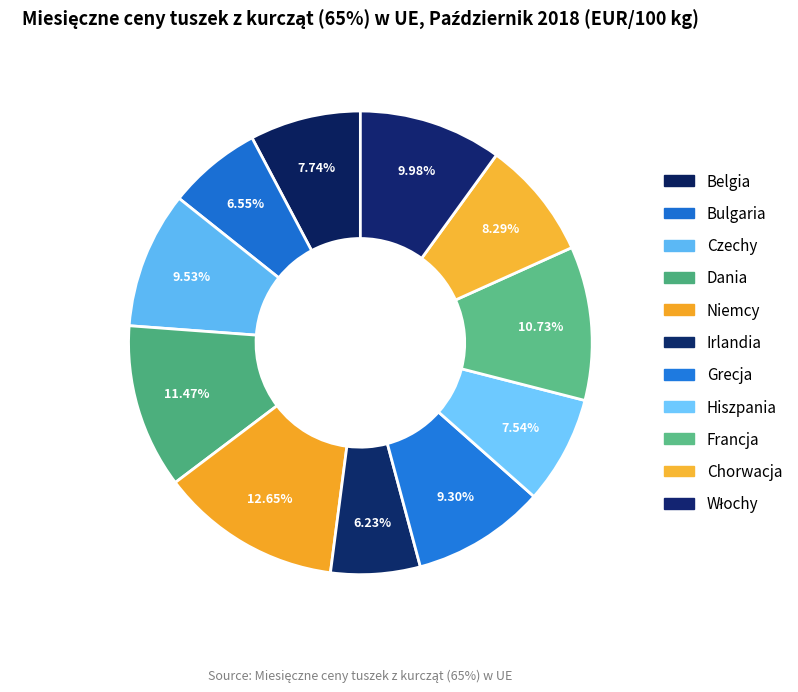

Is there a majority slice in this chart?

No